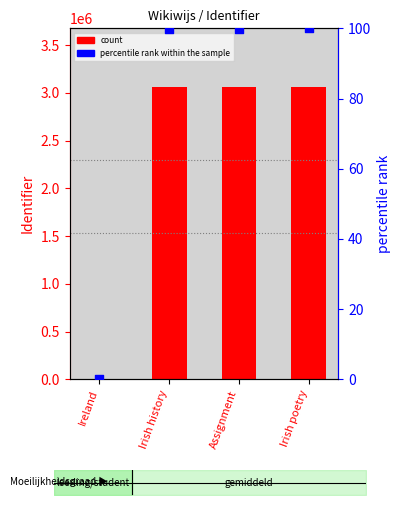

Which series contains the highest Y value?

count